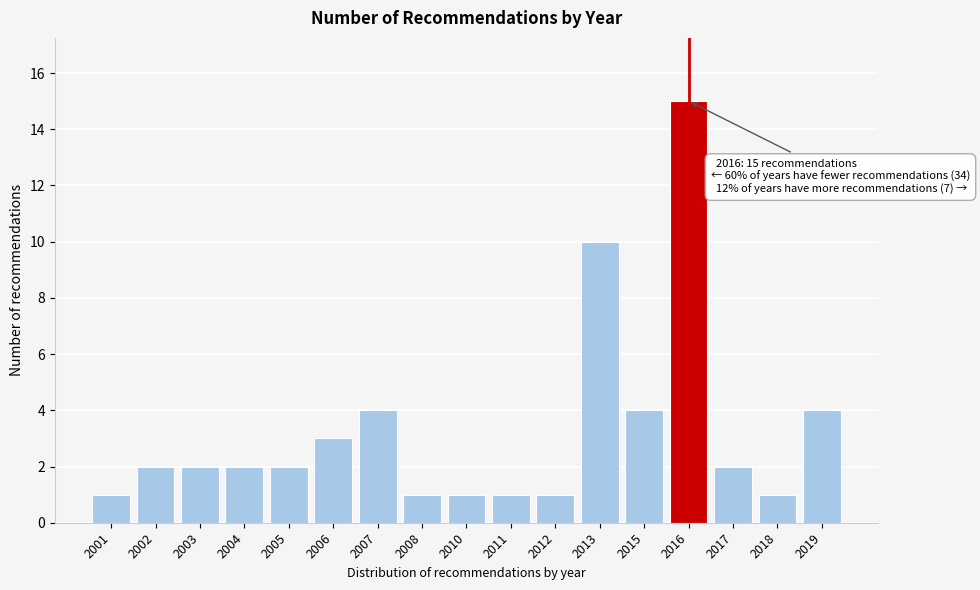

Reading right to left, transcribe all the data shown in this chart.

2019=4	2018=1	2017=2	2016=15	2015=4	2013=10	2012=1	2011=1	2010=1	2008=1	2007=4	2006=3	2005=2	2004=2	2003=2	2002=2	2001=1